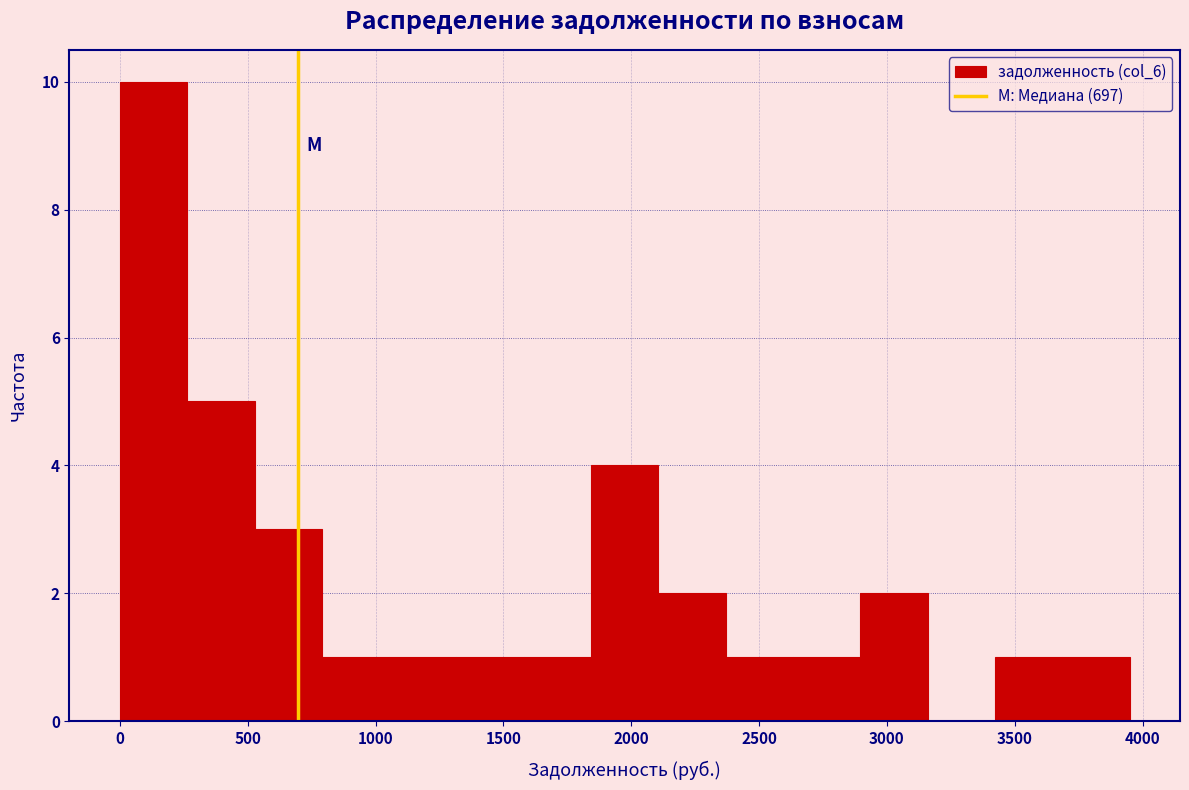

Reading left to right, list every bar in this chart as the range it spans on the x-axis followed by its height. Neither the bar edges nor the heights are printed on the chart, so give them approximately, as read against the axes.

0 to 250: 10
250 to 550: 5
550 to 800: 3
800 to 1050: 1
1050 to 1300: 1
1300 to 1600: 1
1600 to 1850: 1
1850 to 2100: 4
2100 to 2350: 2
2350 to 2650: 1
2650 to 2900: 1
2900 to 3150: 2
3150 to 3400: 0
3400 to 3700: 1
3700 to 3950: 1